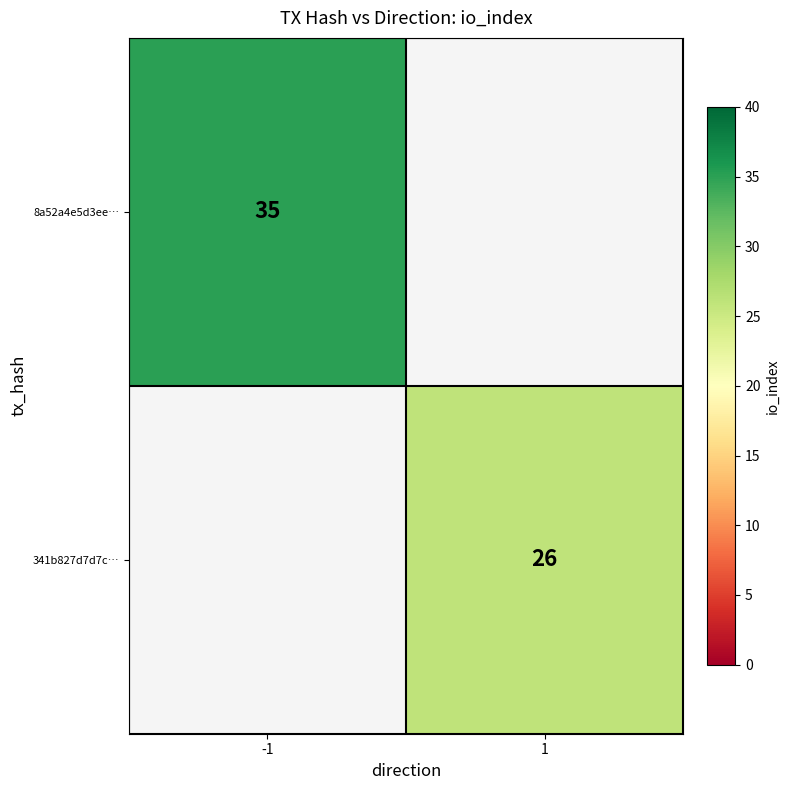

The value of 8a52a4e5d3ee… at -1 is 12. True or false?

False